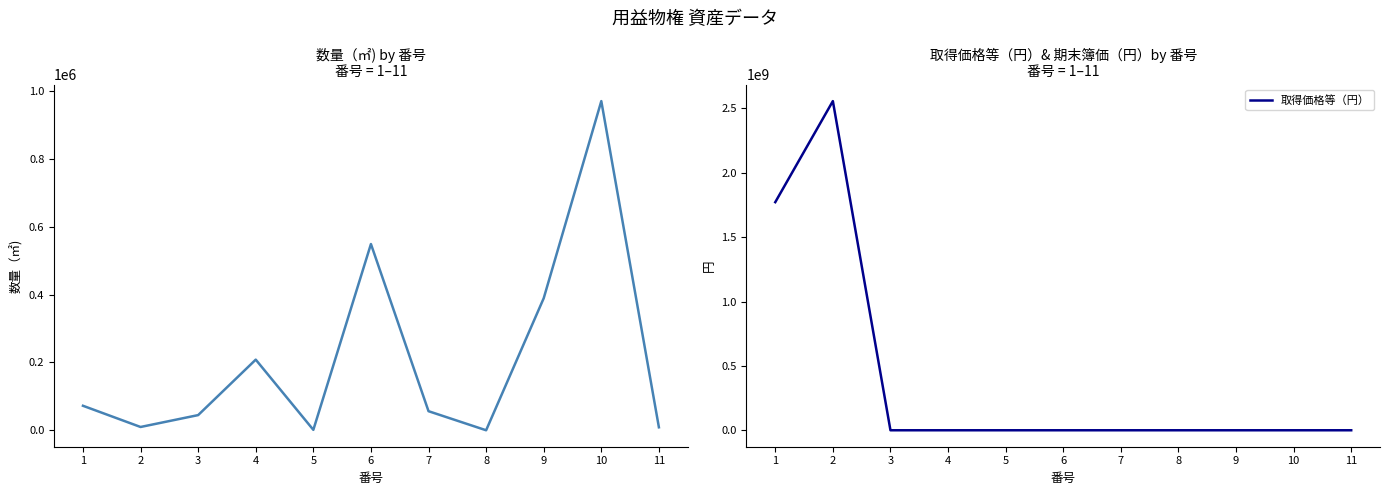

In 数量（㎡), how many points are higher than both neighbors (excluding endpoints)?

3